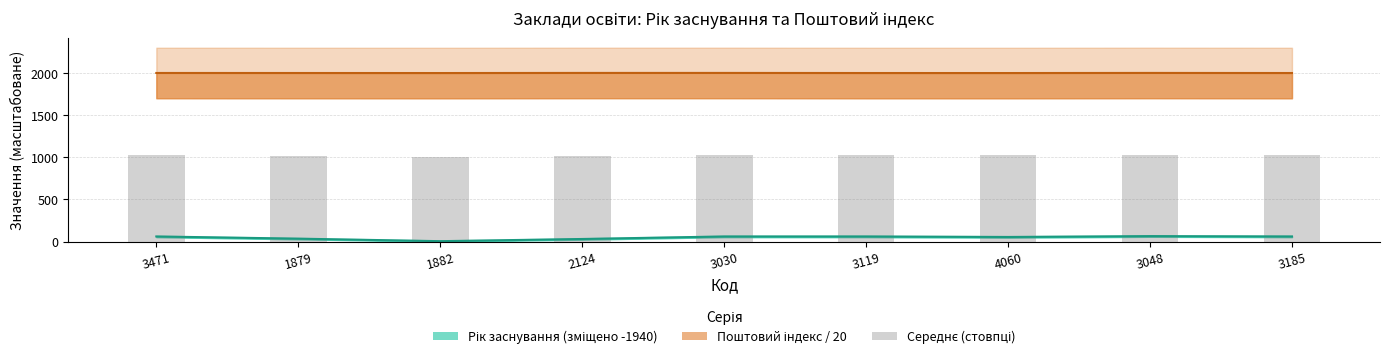

What is the label of the 7th bar from the right?

1882